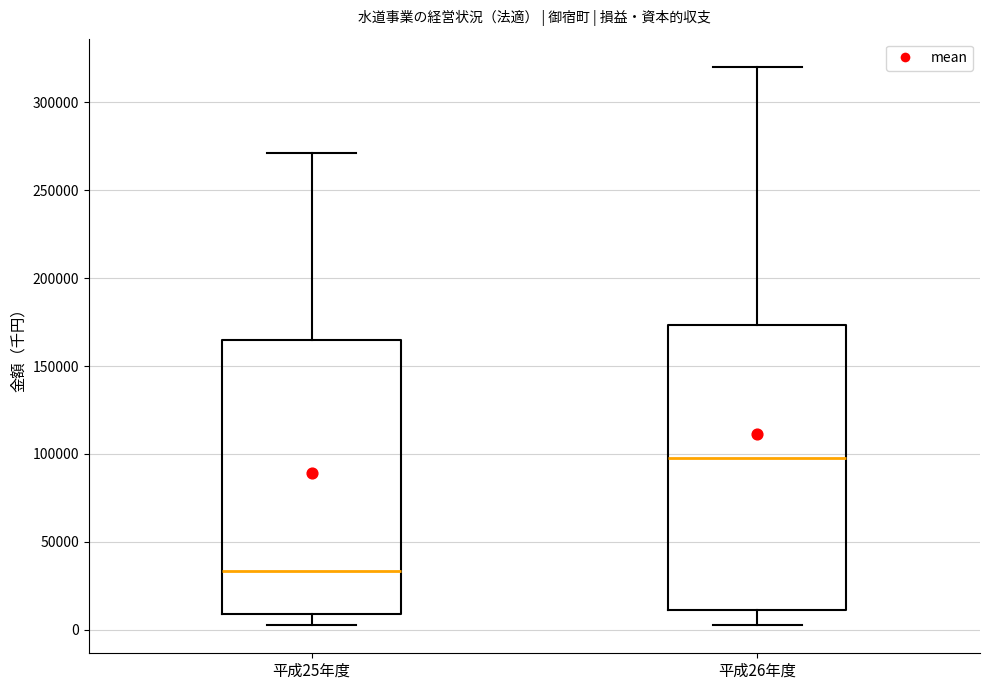

Which box is the tallest, from its lower edge to its upper edge?

平成26年度